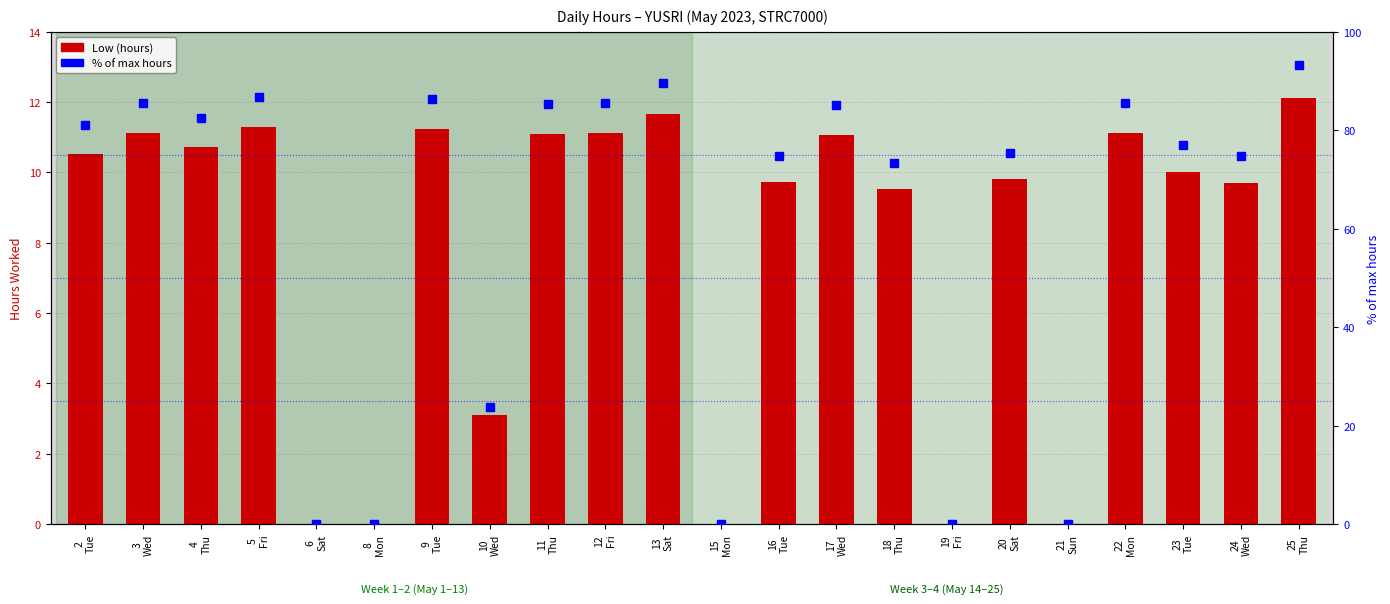

How many data points in Low (hours) are above 10?

12